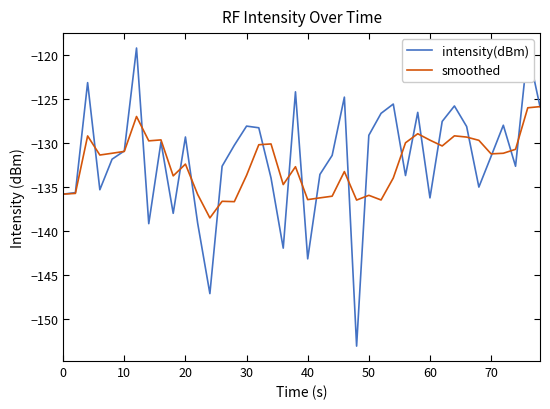

List the series in order of their peak value, lowest first.

smoothed, intensity(dBm)